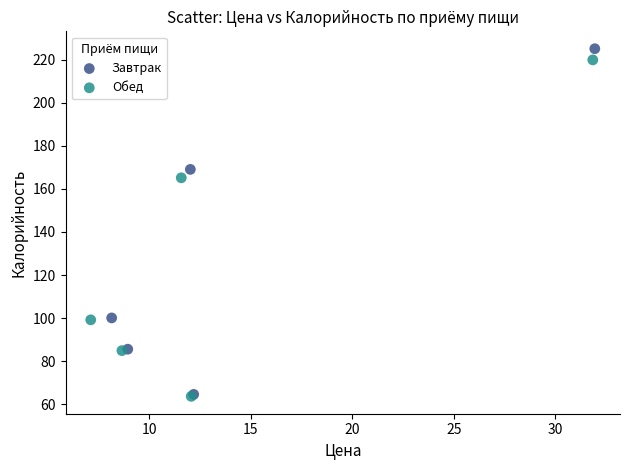

Which series contains the highest Y value?

Завтрак